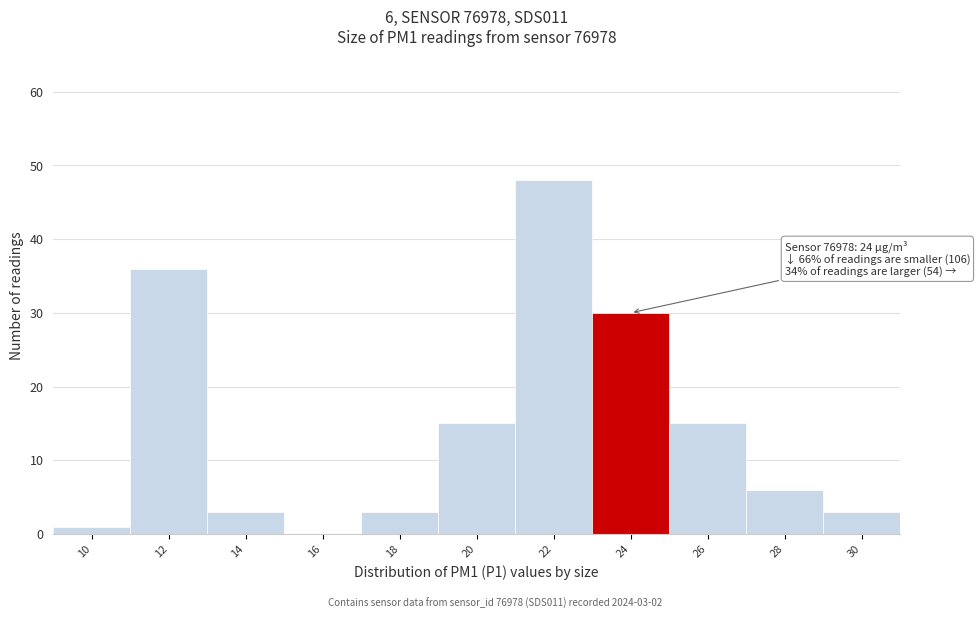

Reading left to right, list all the values displayed in this chart.

10=1	12=36	14=3	16=0	18=3	20=15	22=48	24=30	26=15	28=6	30=3